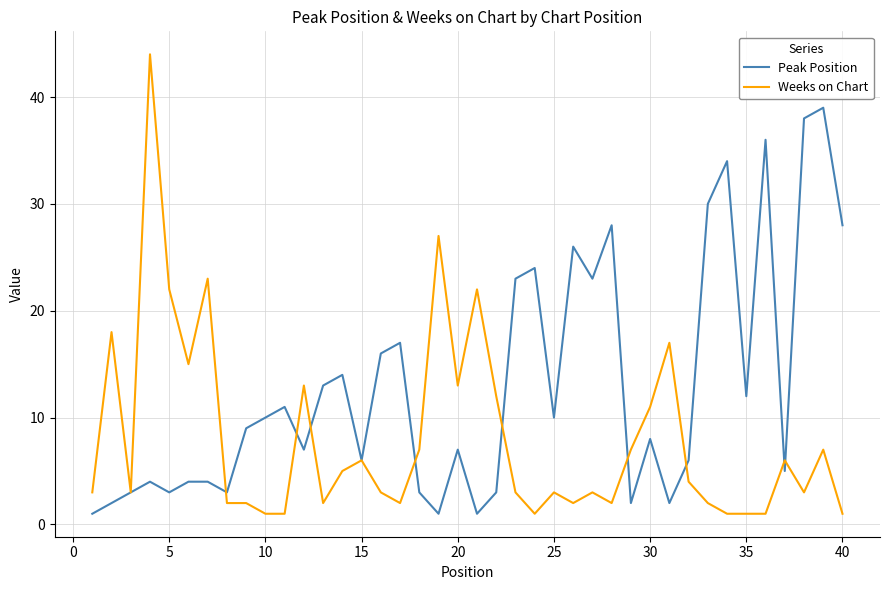

Which series has the largest total across all categories?

Peak Position